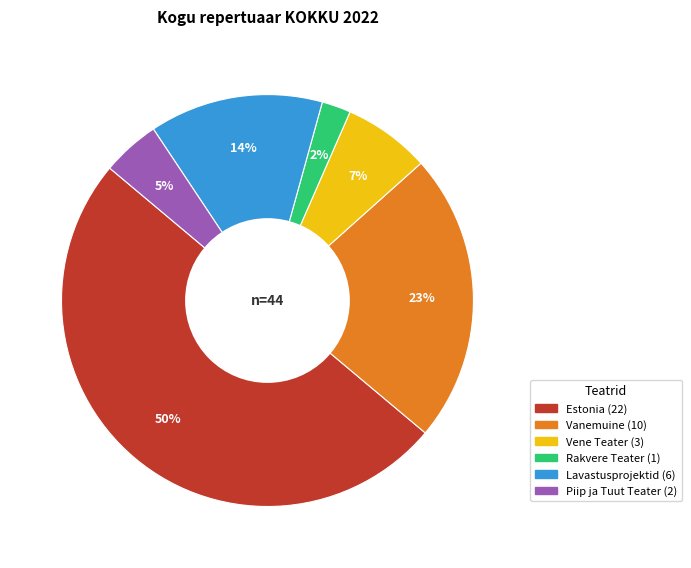

Between Vanemuine and Piip ja Tuut Teater, which is larger?

Vanemuine